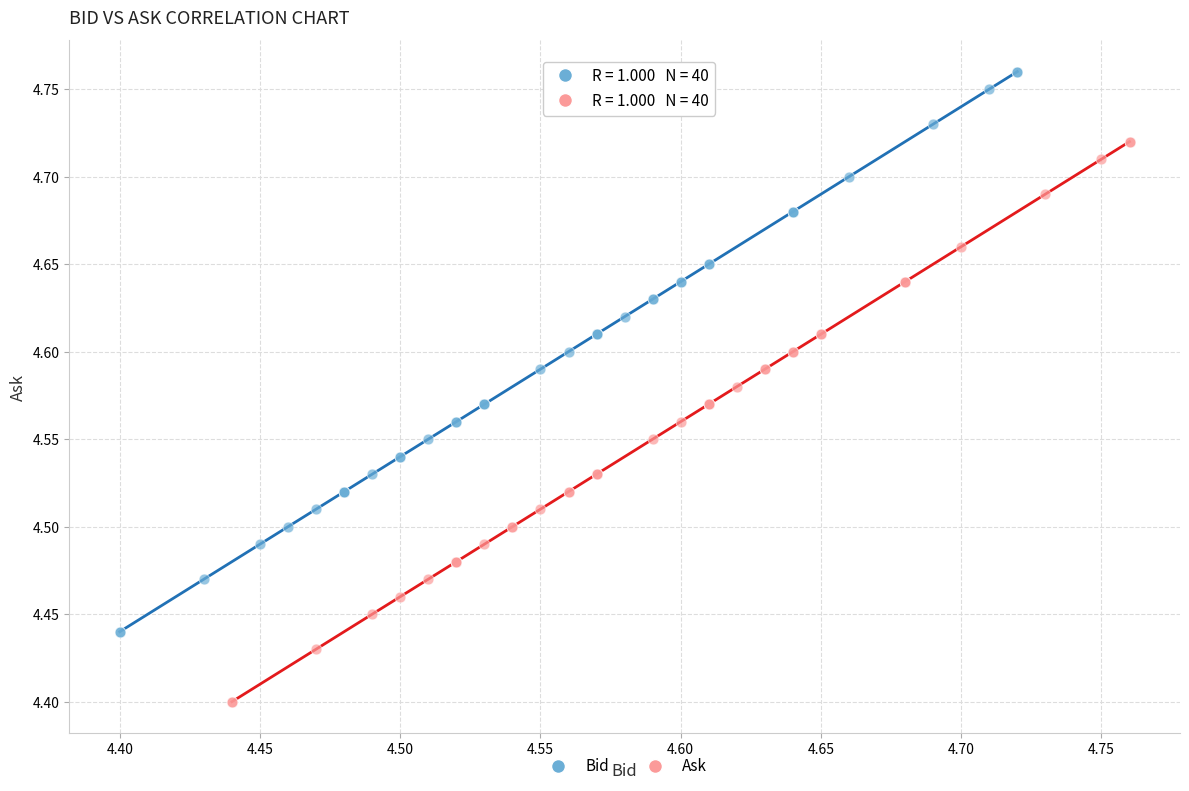

Which series contains the lowest Y value?

Ask